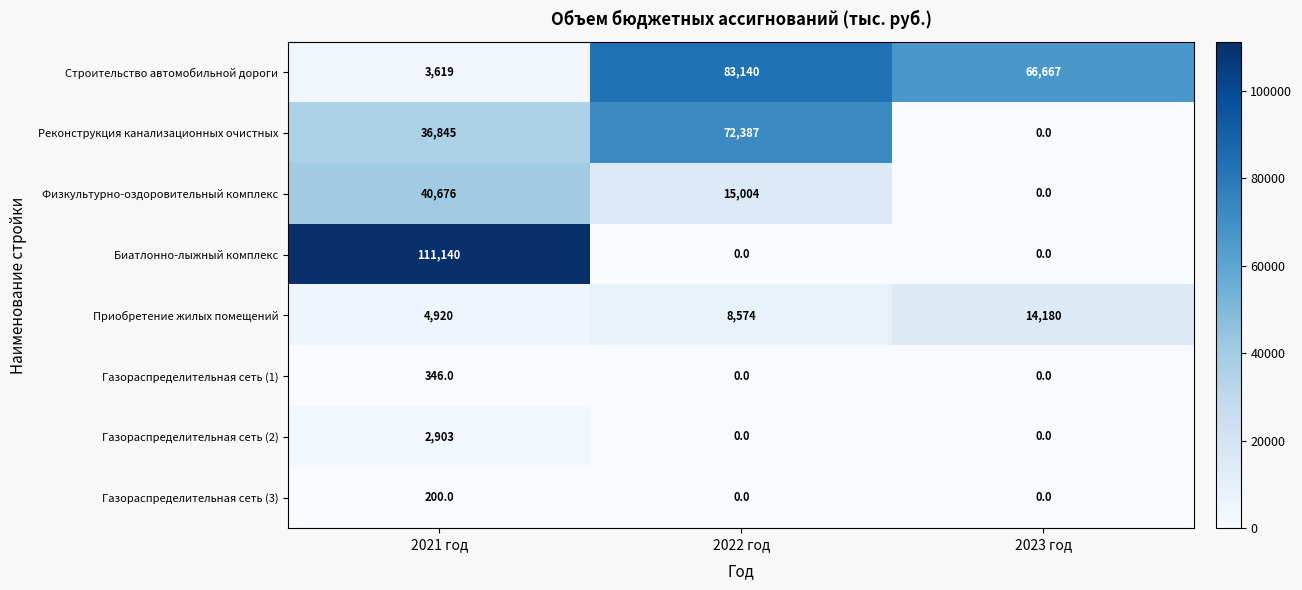

What is the difference between the second highest and minimum values in the Физкультурно-оздоровительный комплекс series?

15004